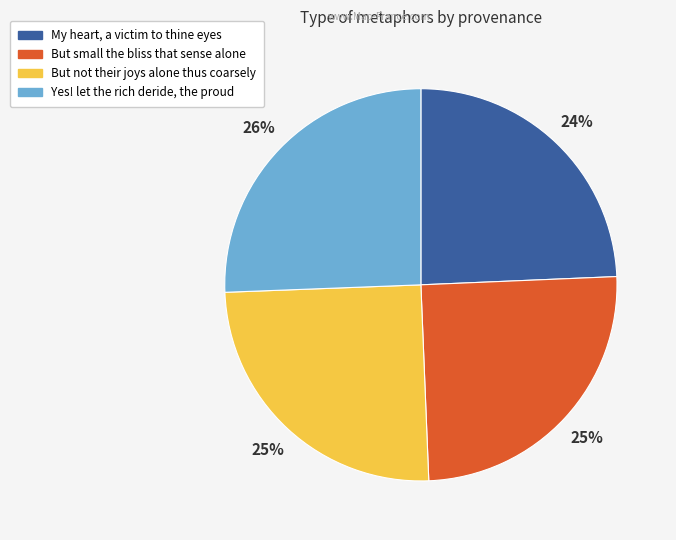

Does Yes! let the rich deride, the proud account for over 50% of the chart?

No